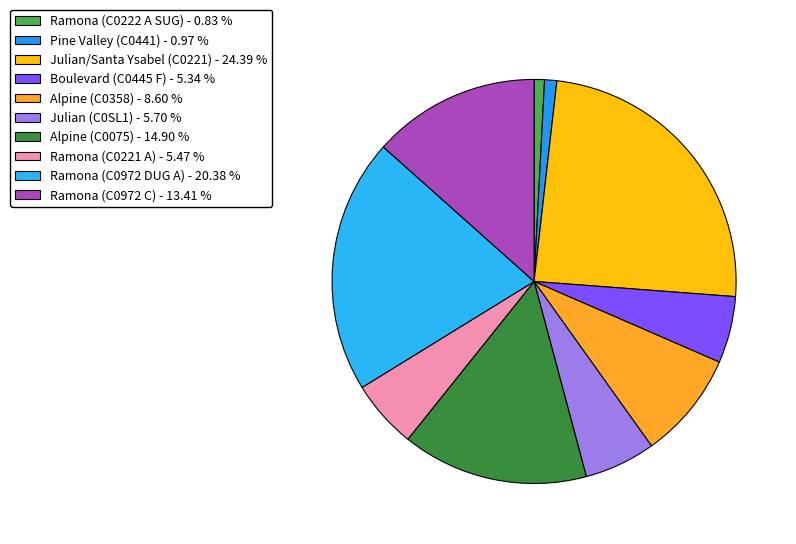

The Ramona (C0972 DUG A) slice represents 14% of the pie. True or false?

False